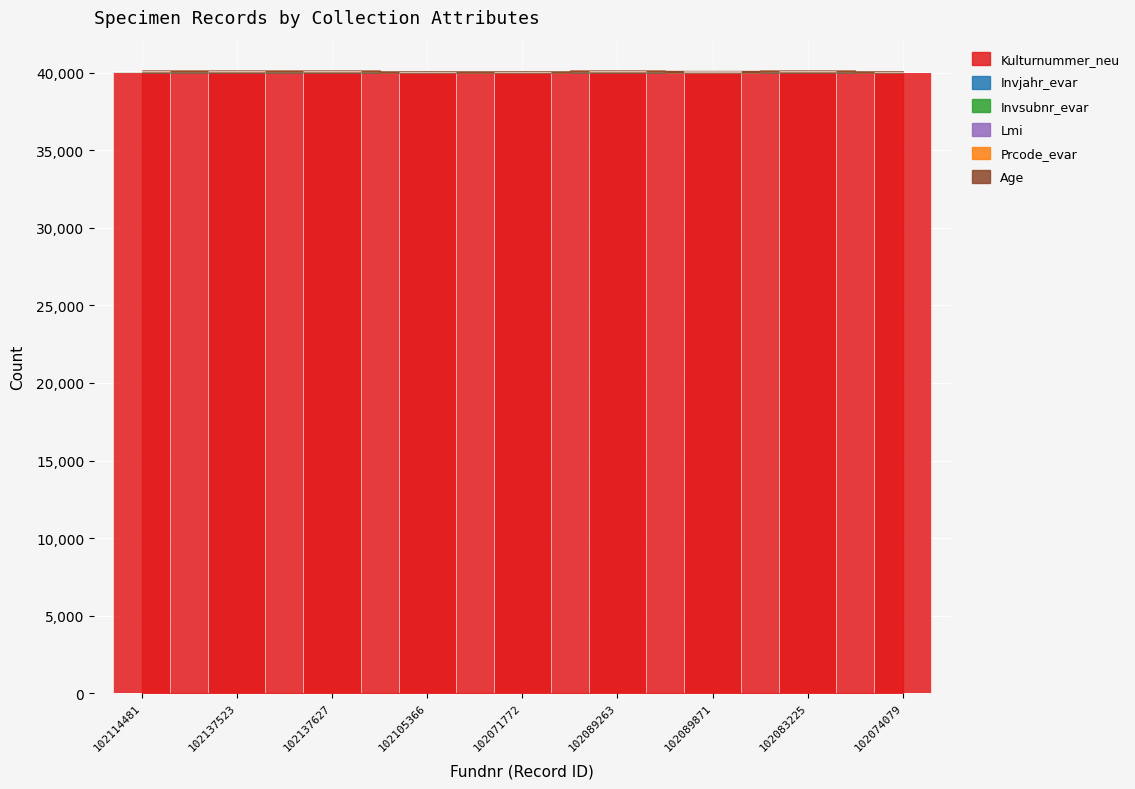

Is the value of Invsubnr_evar at 102114481 greater than the value of Prcode_evar at 102137523?

Yes